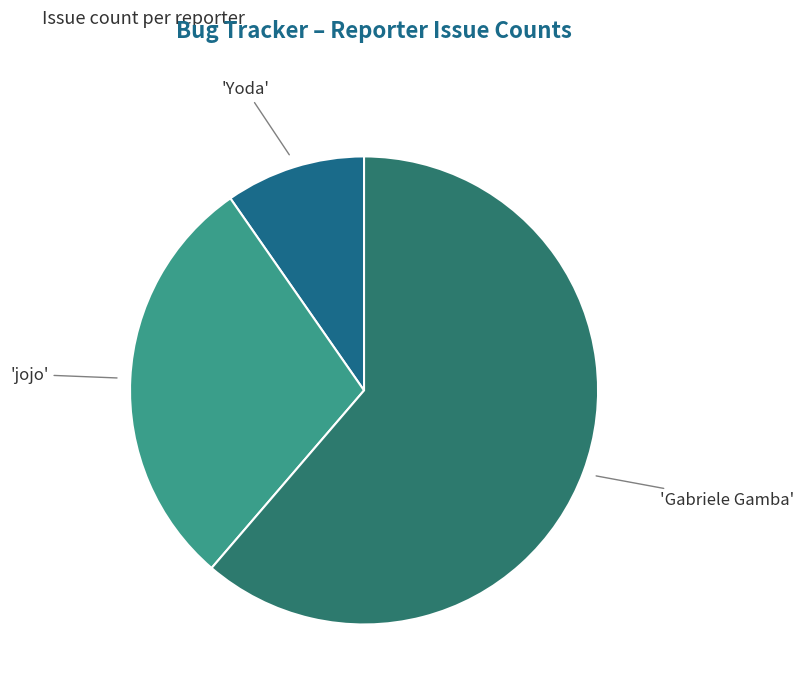

To the nearest percent, what is the difference between the largest and smallest slice percentages?

52%